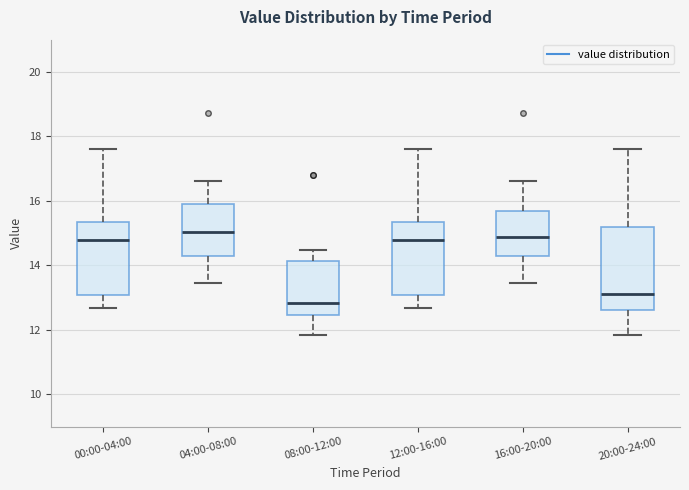

Where is the lower edge of the box for 12:00-16:00 on the y-axis? The values are not printed on the chart, so give them approximately, as read against the axis.

13.0